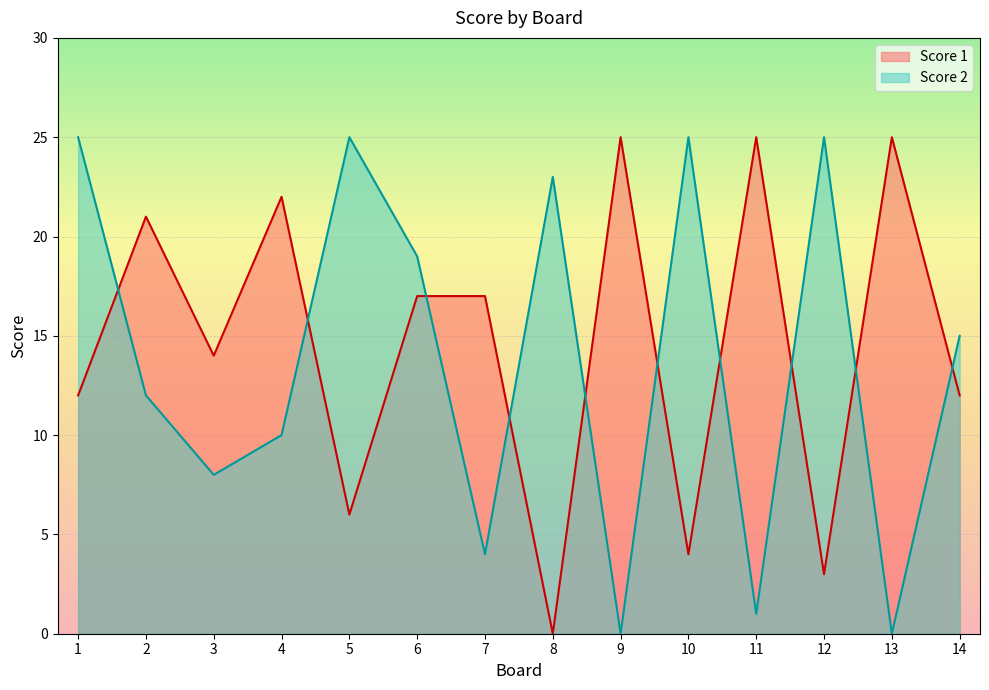

At 2, list the series in order from largest to smallest.

Score 1, Score 2